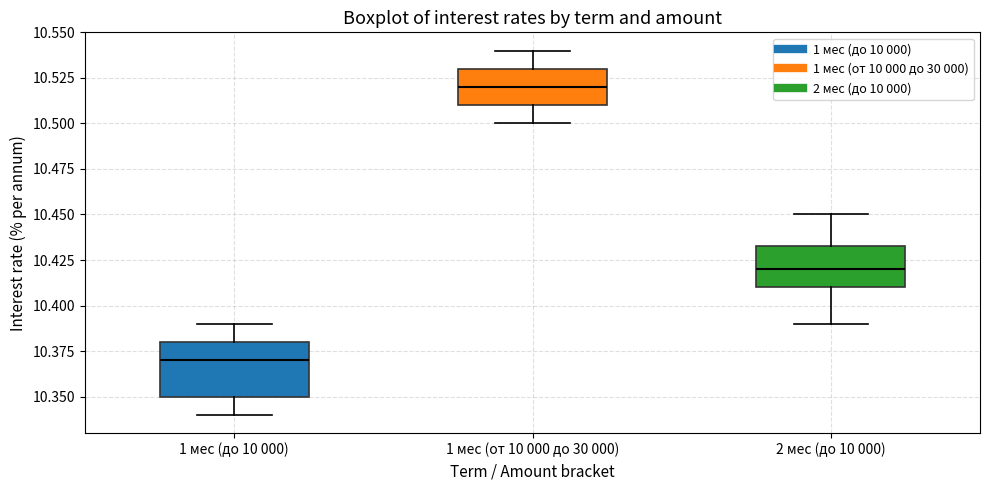

Reading left to right, read every box against the y-axis: the position of its median line, the range the box covers, and the ends of its whiskers. The values are not printed on the chart, so give them approximately, as read against the axis.

1 мес (до 10 000): median 10.370, box 10.350 to 10.380, whiskers 10.340 to 10.390
1 мес (от 10 000 до 30 000): median 10.520, box 10.510 to 10.530, whiskers 10.500 to 10.540
2 мес (до 10 000): median 10.420, box 10.410 to 10.435, whiskers 10.390 to 10.450